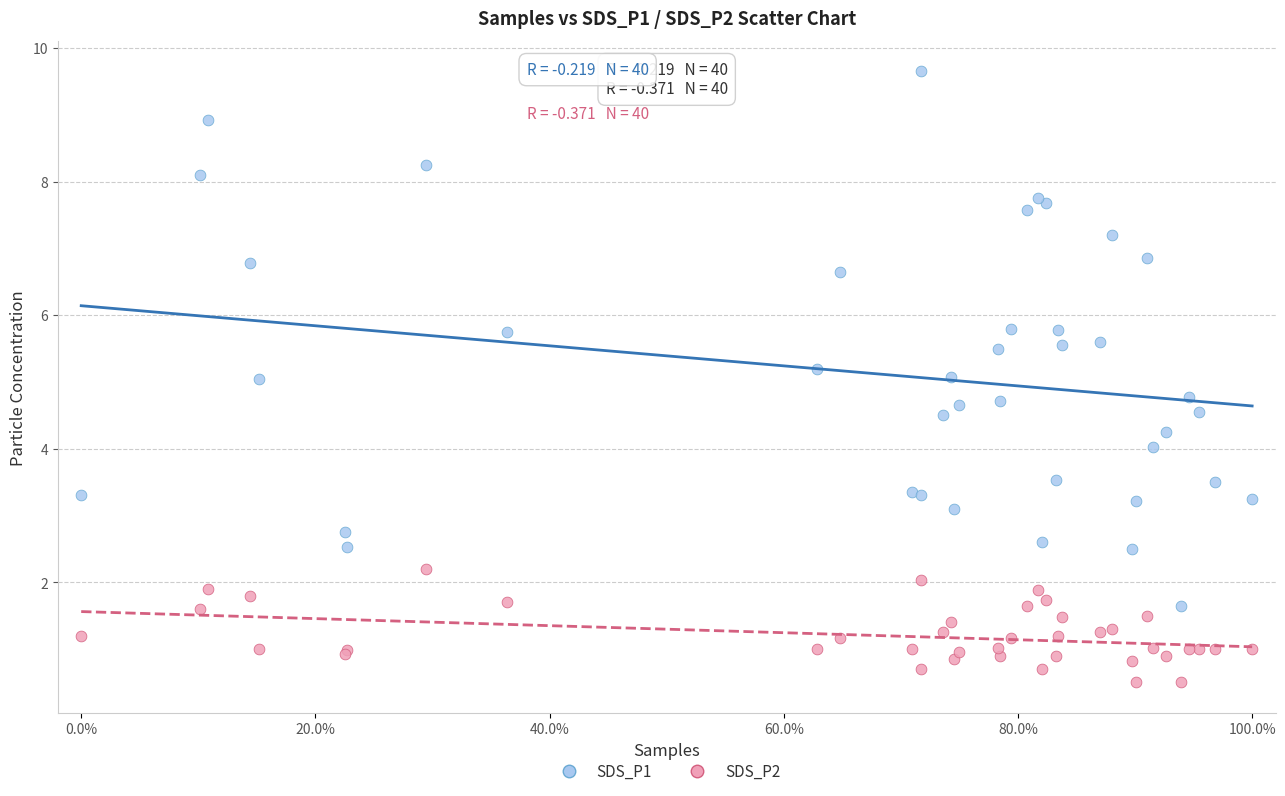

Which series reaches the minimum Y coordinate?

SDS_P2